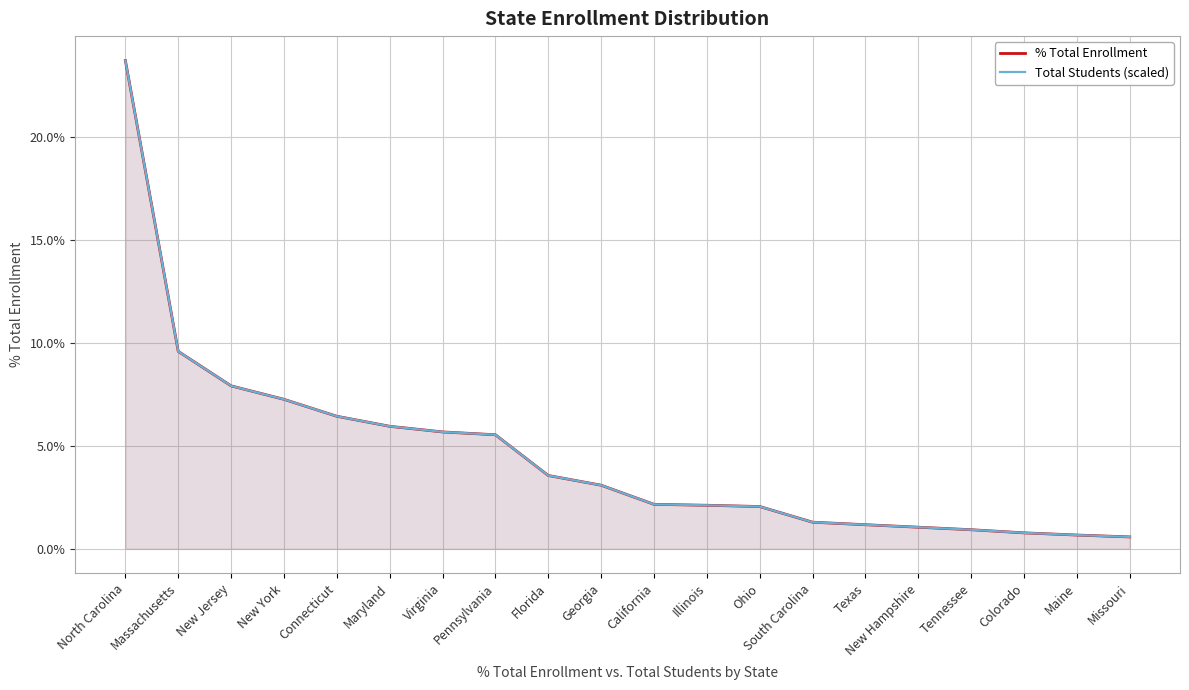

How many values in the % Total Enrollment series exceed 3?

10